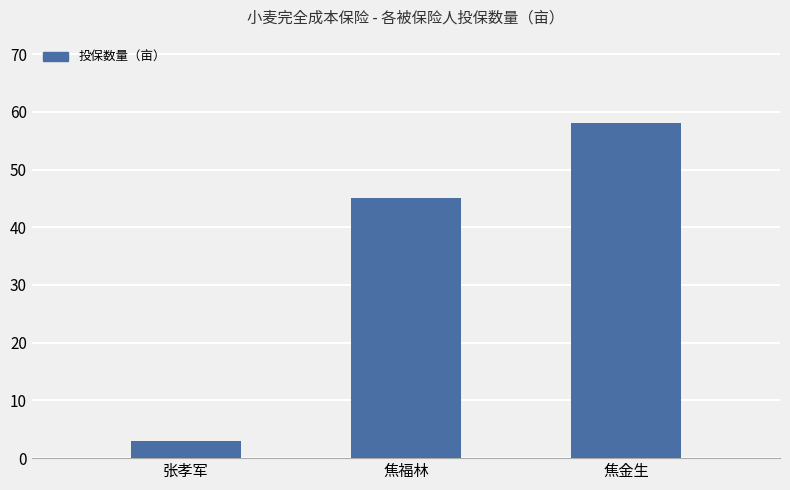

Rank the categories by value from highest to lowest.

焦金生, 焦福林, 张孝军